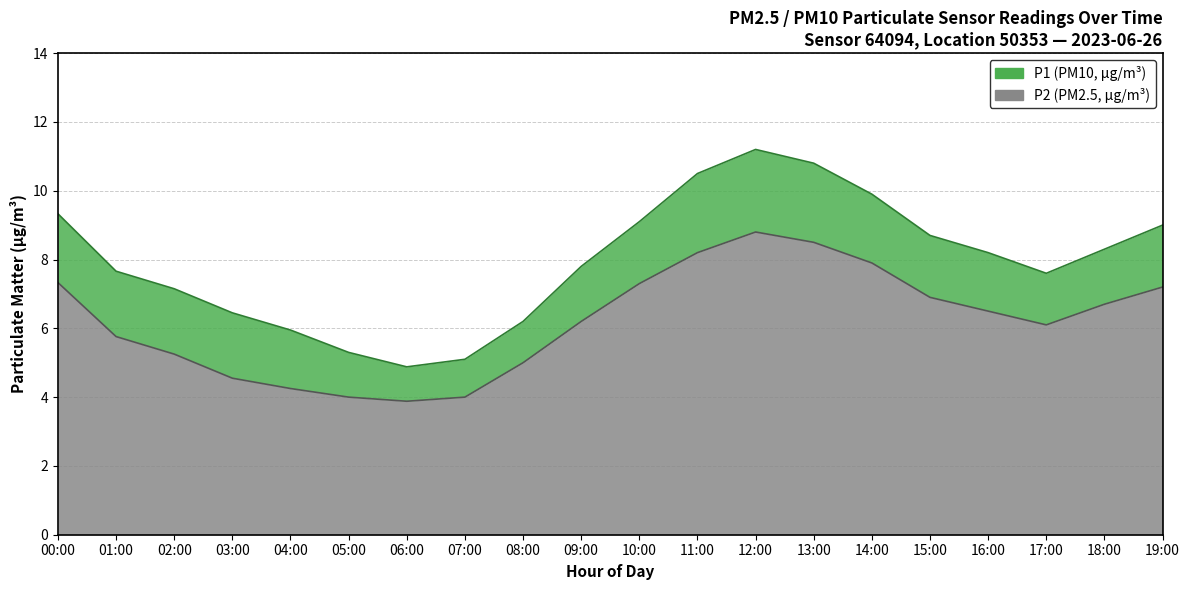

Rank the series at 02:00 from lowest to highest value.

P2, P1